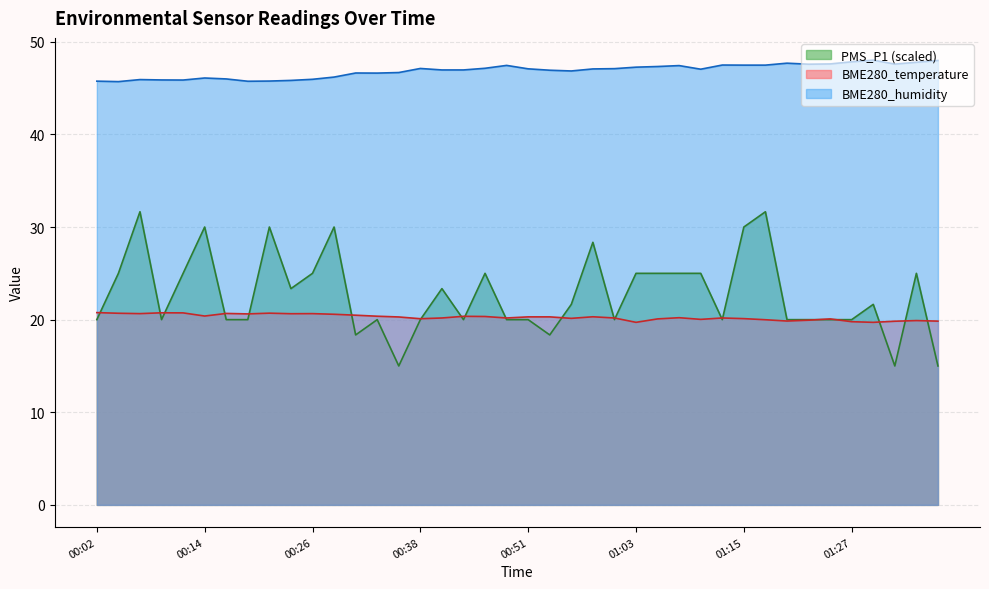

At which label is PMS_P1 closest to 23?

00:24